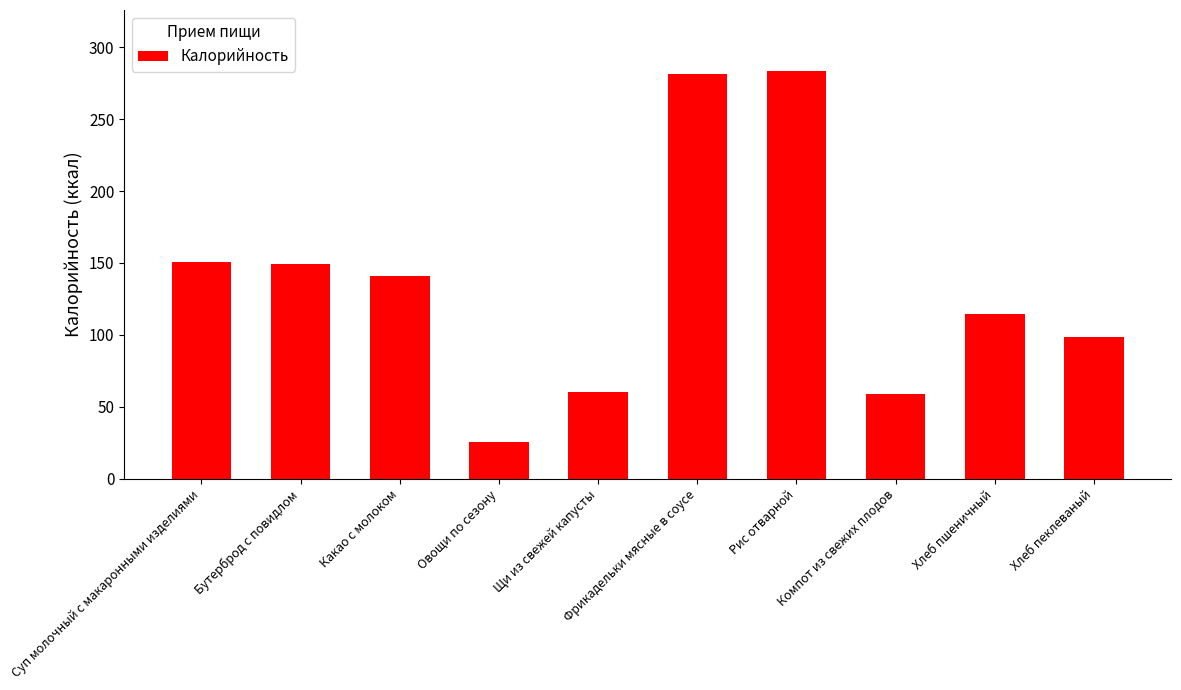

Between Суп молочный с макаронными изделиями and Рис отварной, which is larger?

Рис отварной